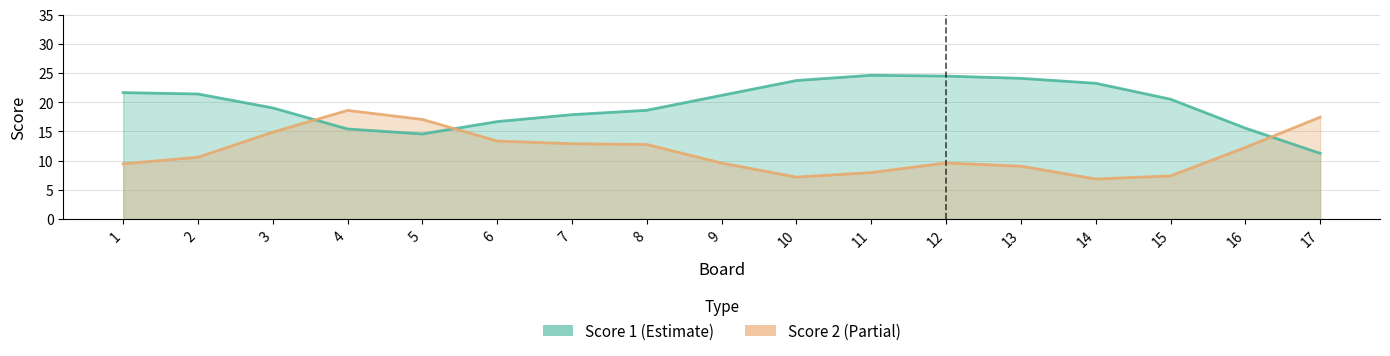

At which category is the sum across all series the highest?

3